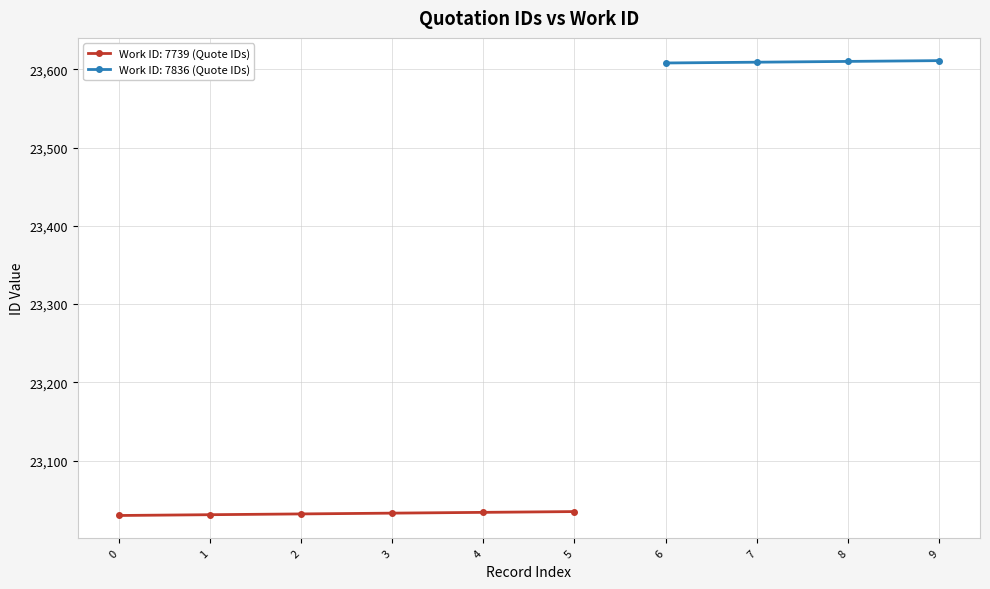

Rank the categories by value from highest to lowest.

9, 8, 7, 6, 5, 4, 3, 2, 1, 0